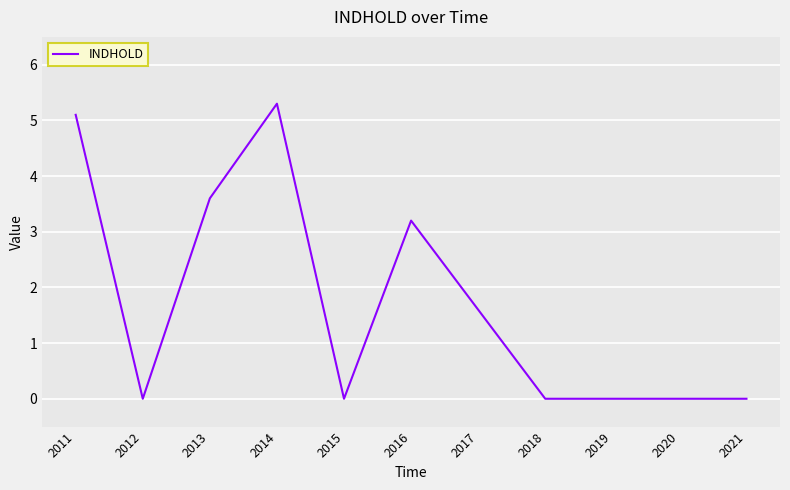

What is the difference between the maximum and minimum values?

5.3